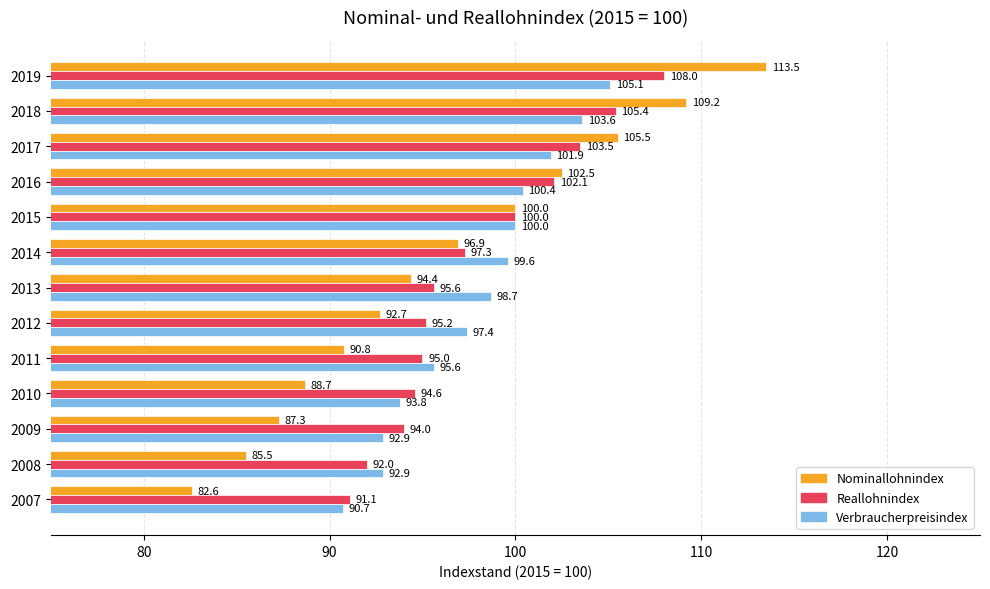

Rank the series by their maximum value, from lowest to highest.

Verbraucherpreisindex, Reallohnindex, Nominallohnindex